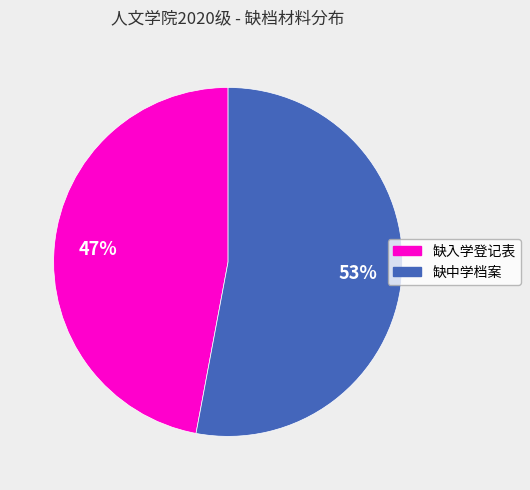

Between 缺中学档案 and 缺入学登记表, which is larger?

缺中学档案